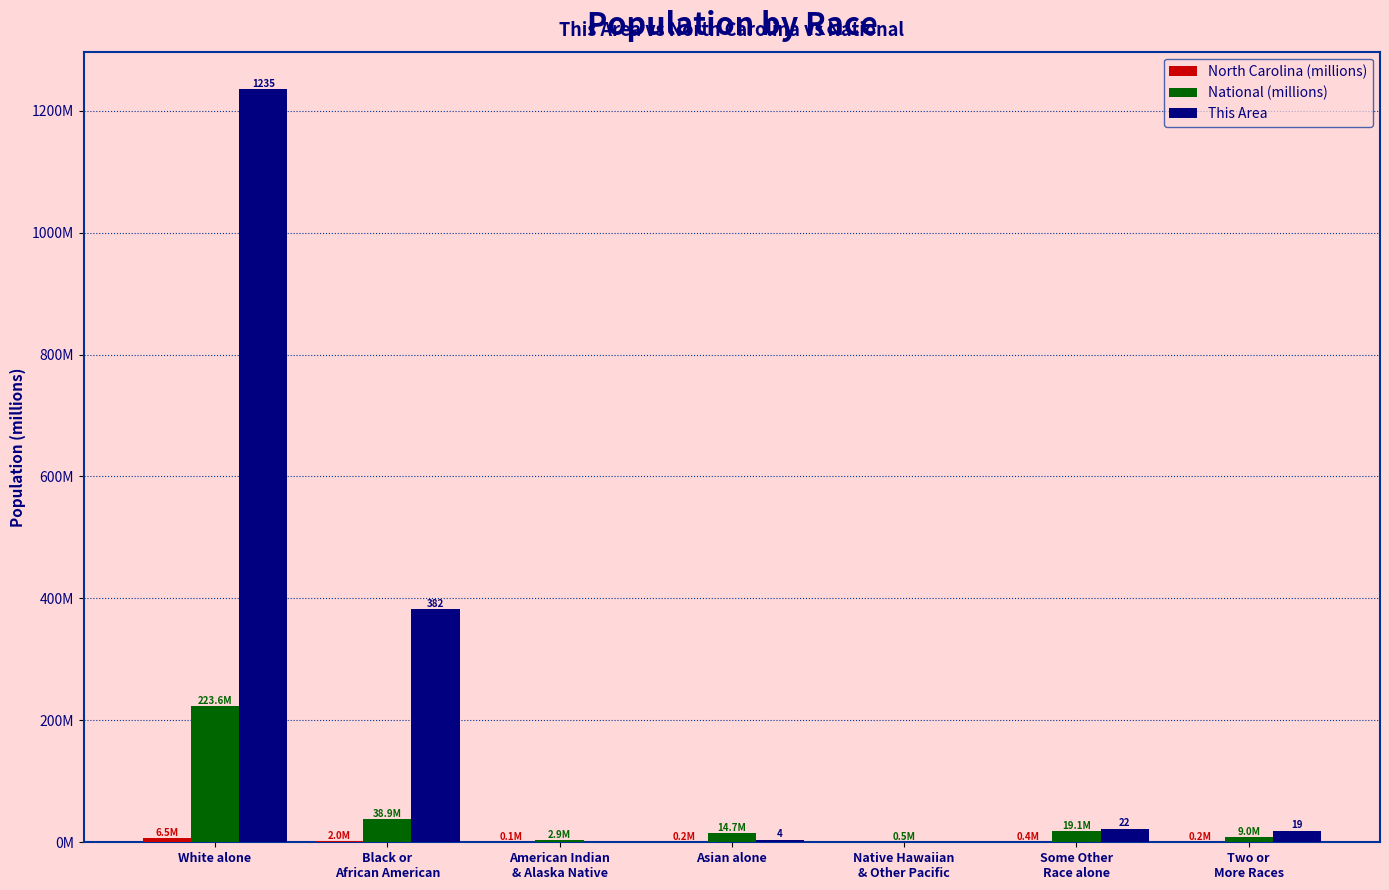

Does the chart contain stacked bars?

No